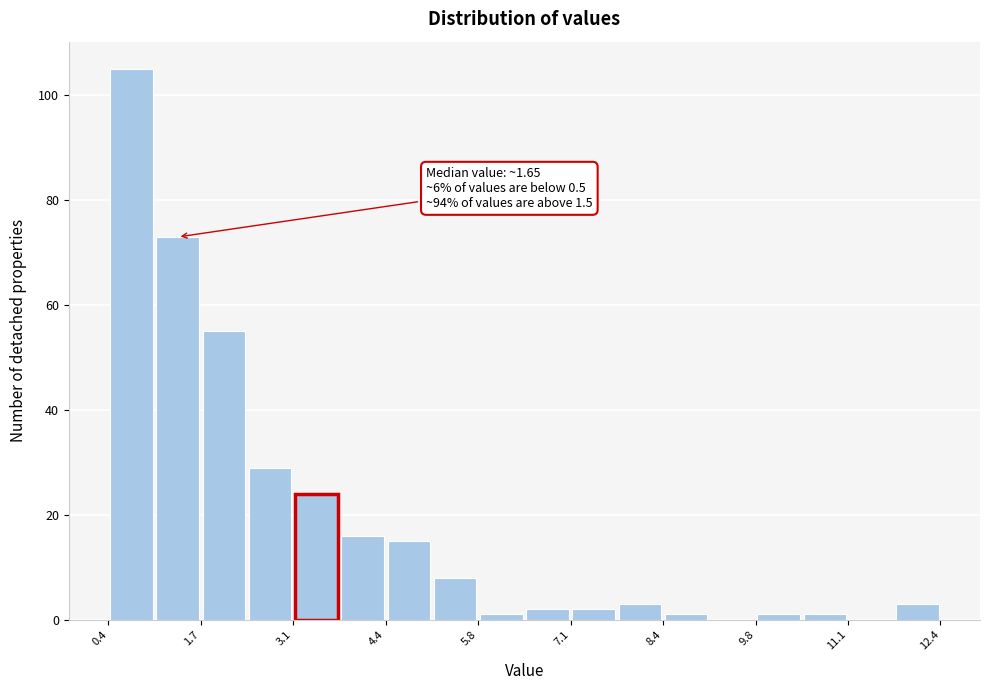

Around what value on the x-axis is the tallest bar? Give the approximate position of its centre, as read against the axis.

0.8